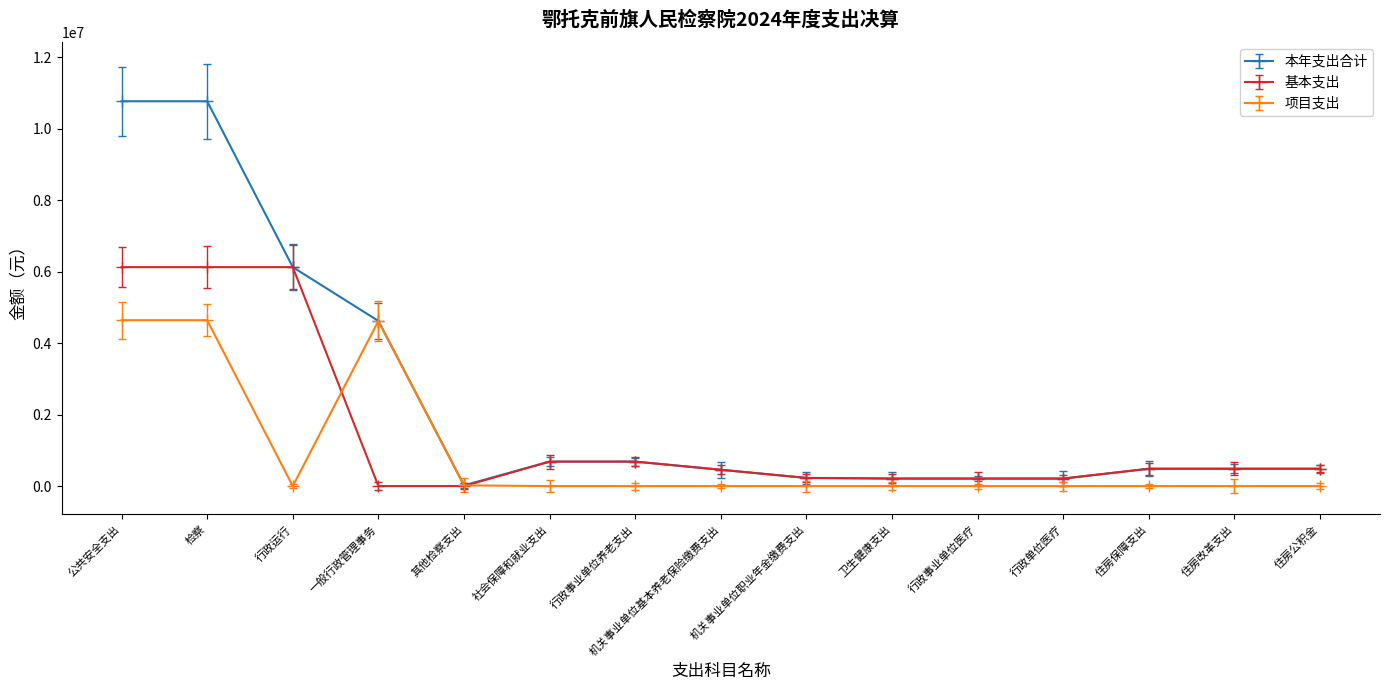

The value of 项目支出 at 一般行政管理事务 is 4620000.0. True or false?

True